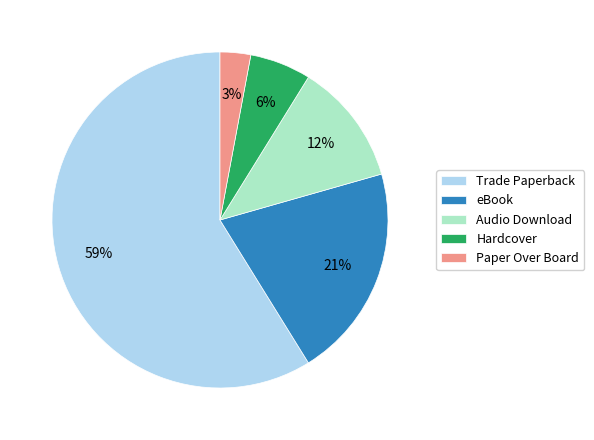

Which has a higher value, Trade Paperback or eBook?

Trade Paperback